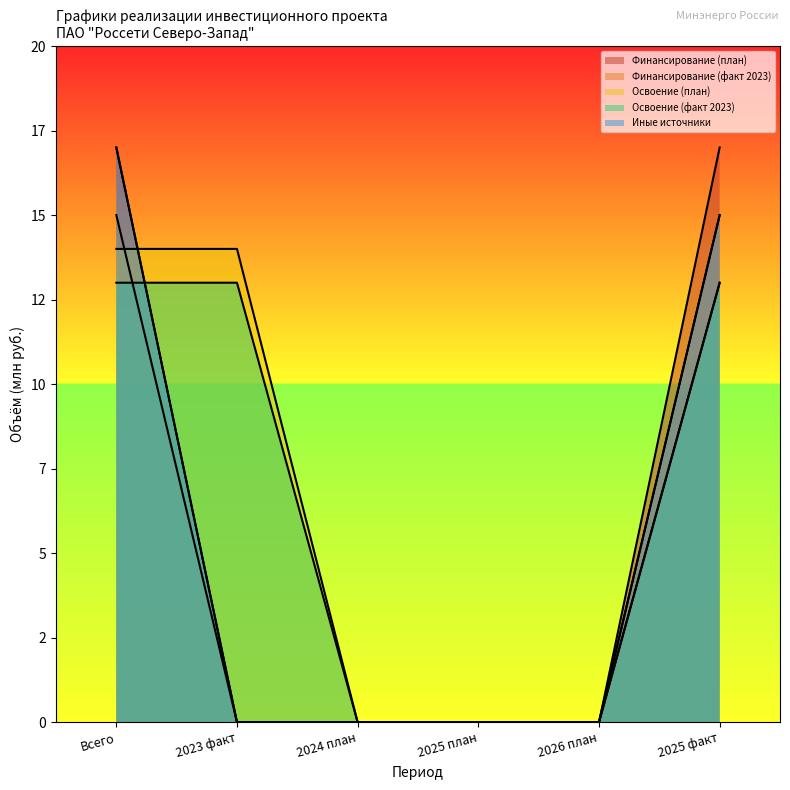

What is the label of the 6th point from the left?

2025 факт